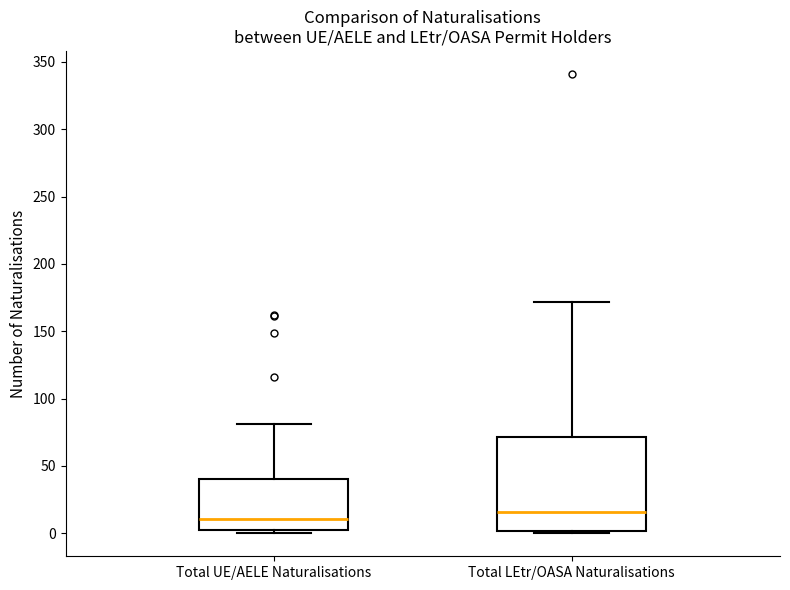

Reading left to right, read every box against the y-axis: the position of its median line, the range the box covers, and the ends of its whiskers. The values are not printed on the chart, so give them approximately, as read against the axis.

Total UE/AELE Naturalisations: median 10, box 0 to 40, whiskers 0 (just below the box's lower edge) to 80
Total LEtr/OASA Naturalisations: median 15, box 0 to 70, whiskers 0 (just below the box's lower edge) to 170